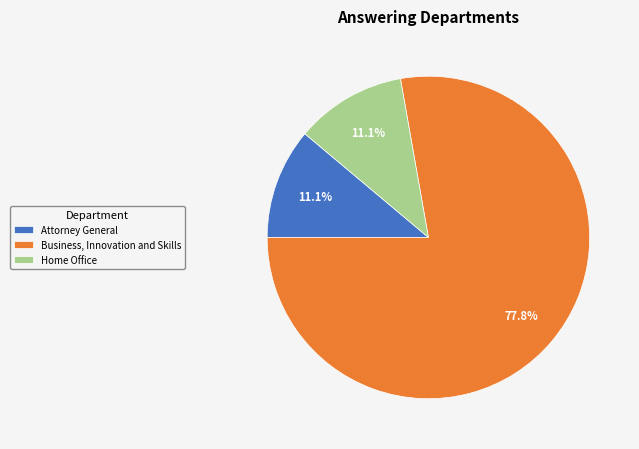

What percentage is the Attorney General slice, to the nearest percent?

11%